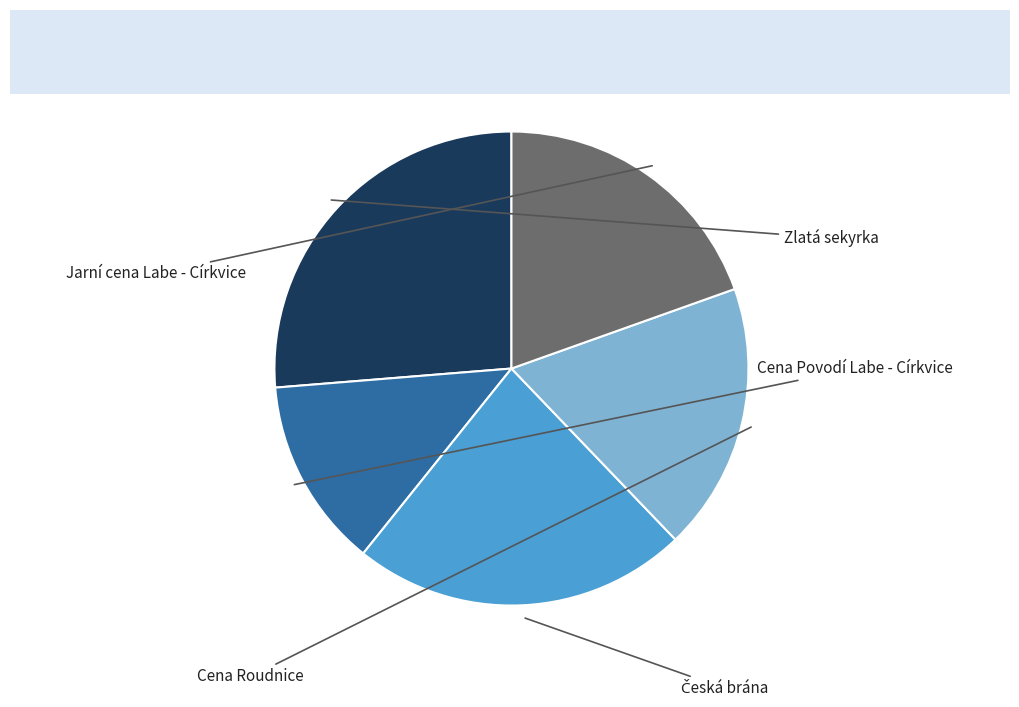

To the nearest percent, what is the difference between the Česká brána and Cena Povodí Labe - Církvice slice percentages?

10%